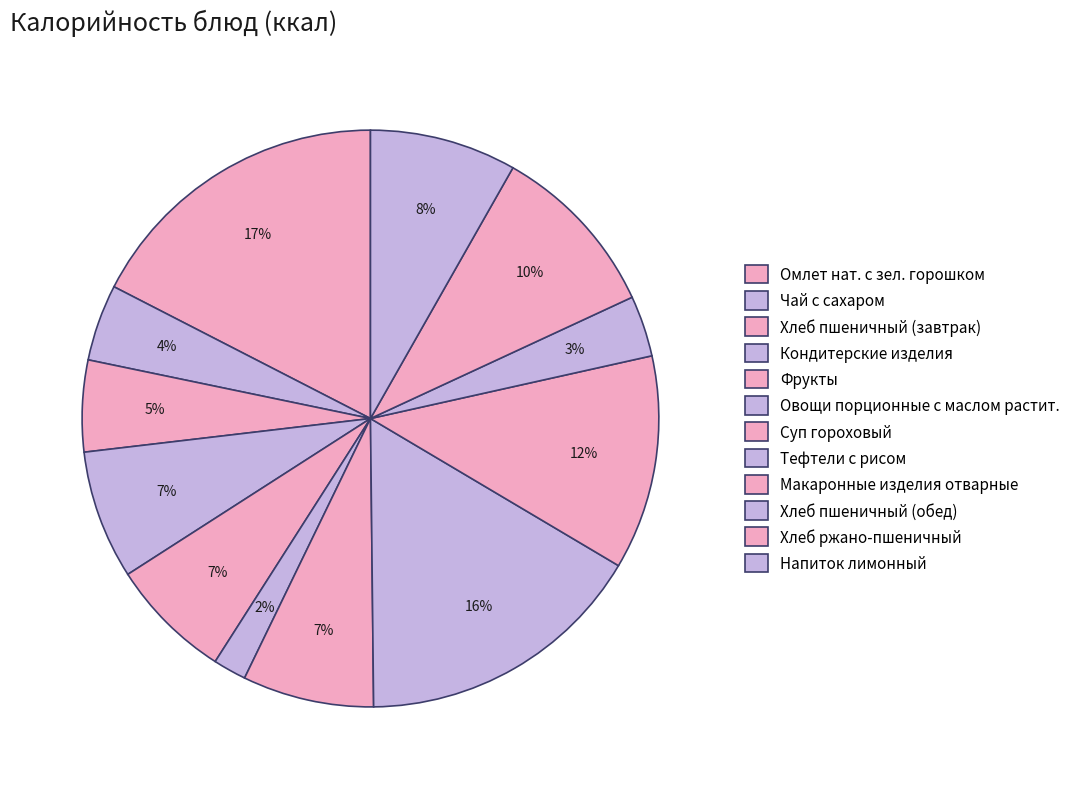

How many slices are in this pie chart?

12